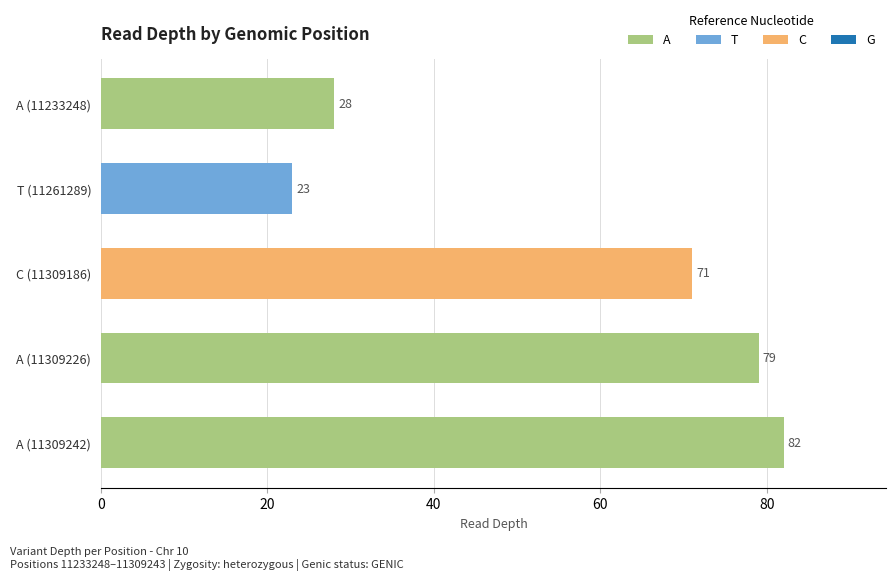

At which label does A reach its minimum?

A (11233248)